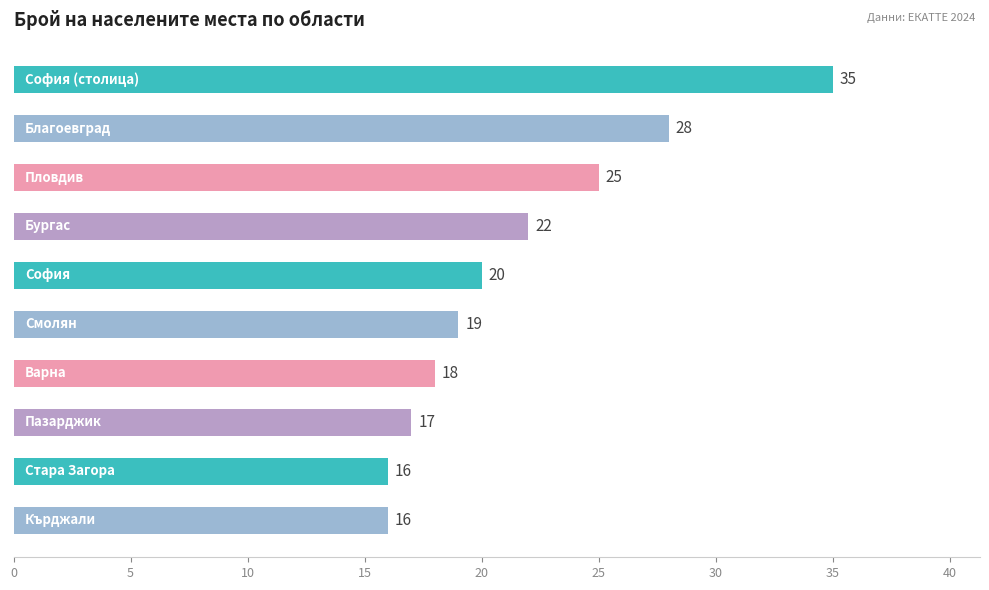

Reading top to bottom, transcribe all the data shown in this chart.

35	28	25	22	20	19	18	17	16	16